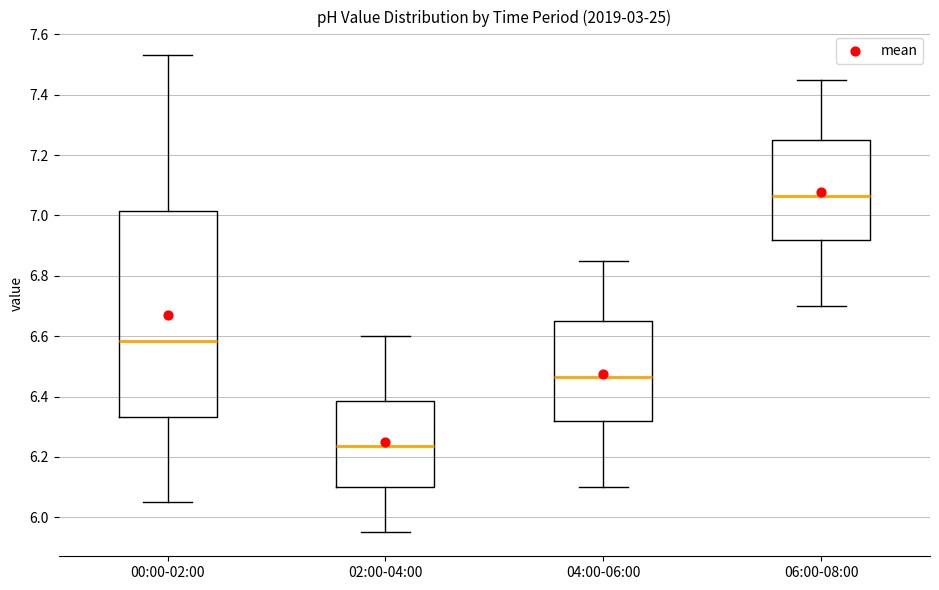

Which box is the tallest, from its lower edge to its upper edge?

00:00-02:00